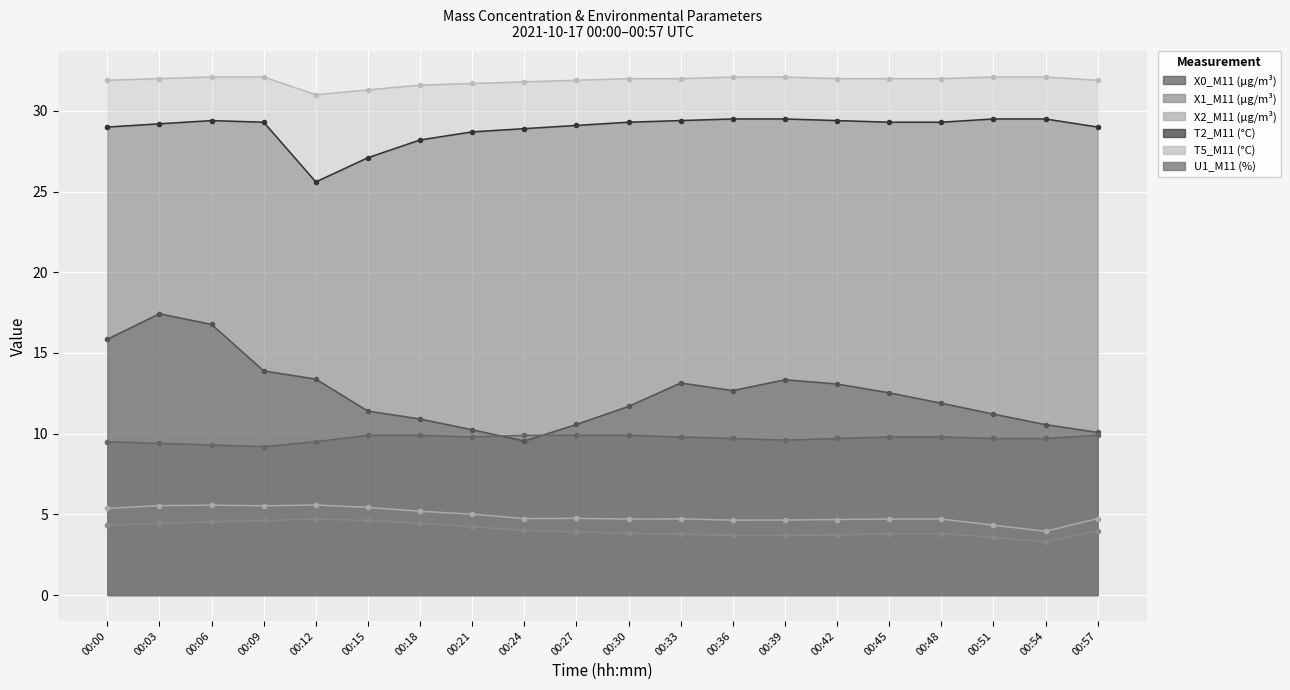

Count the number of categories in the chart.

20